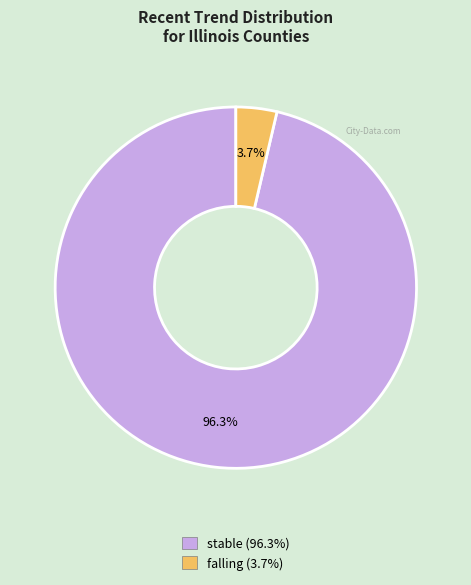

What percentage is the falling slice, to the nearest percent?

4%